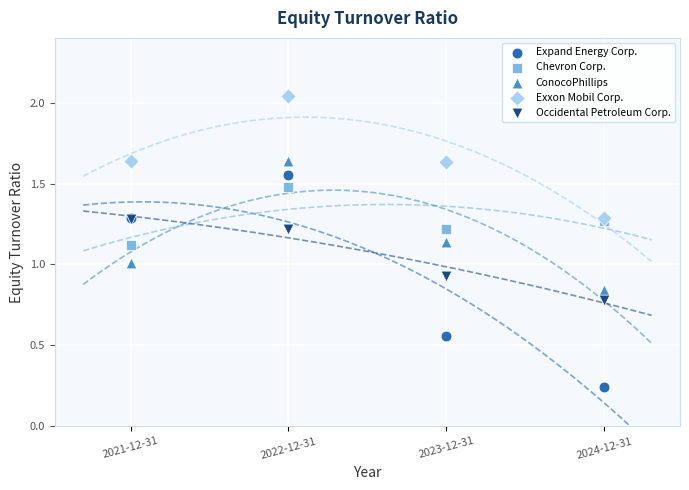

Which series contains the lowest Y value?

Expand Energy Corp.